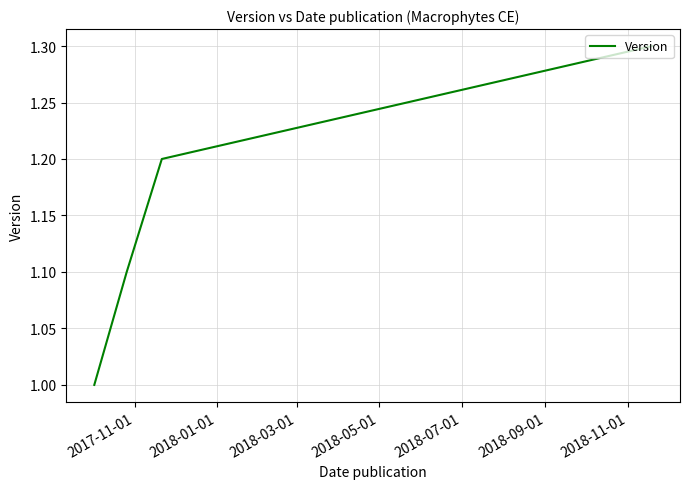

What is the sum of all values?

4.6